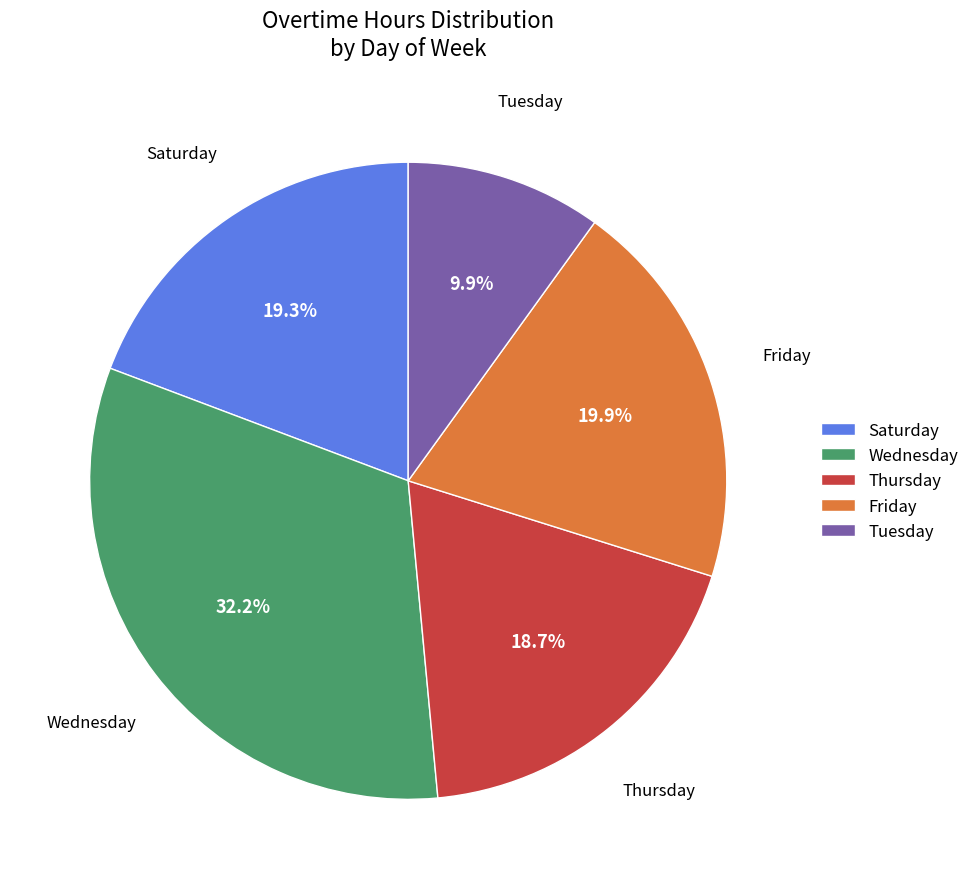

Rank the categories by value from highest to lowest.

Wednesday, Friday, Saturday, Thursday, Tuesday